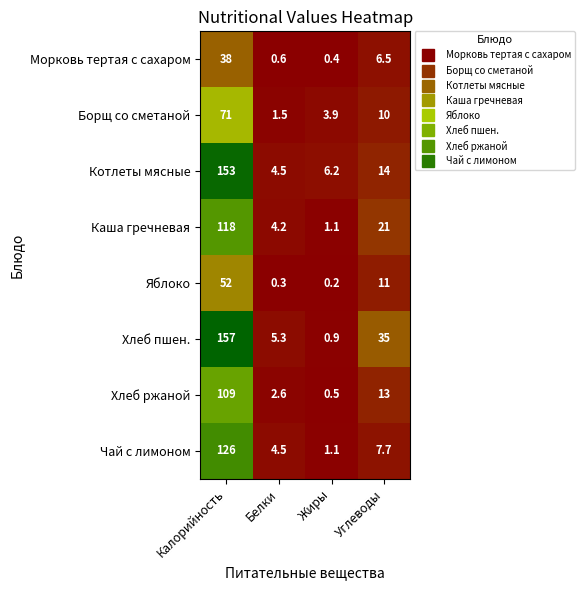

Count the number of data series in this chart.

8